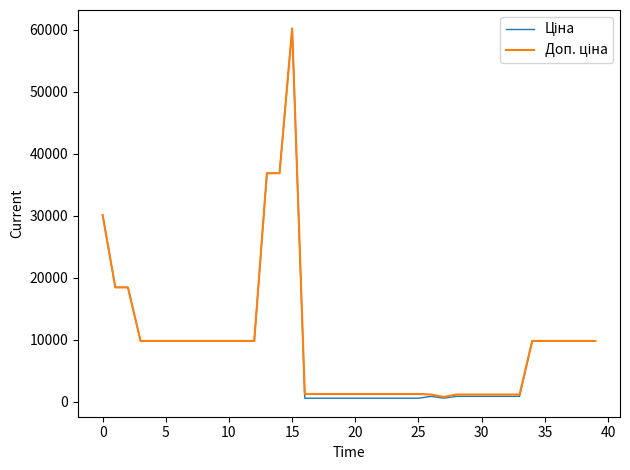

What is the greatest value displayed?

60205.6